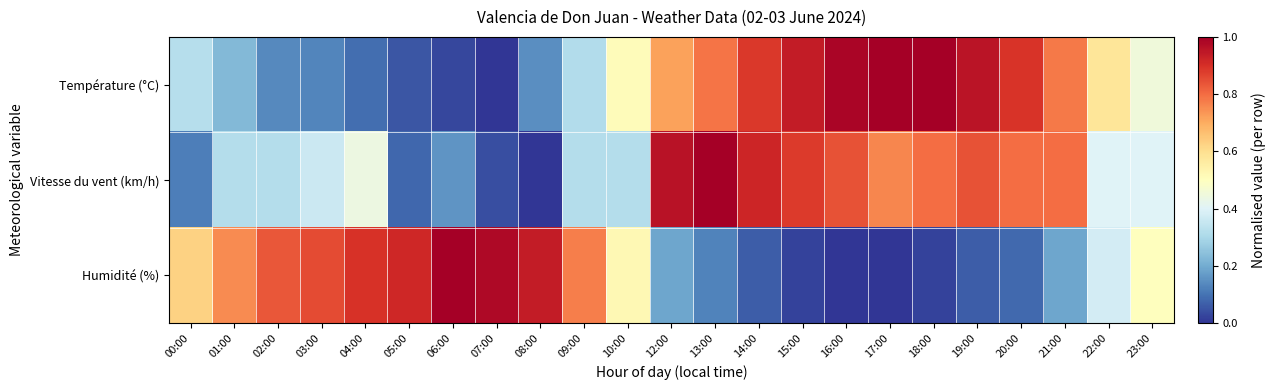

What is the spread (max minus min) of values at 01:00?

0.5